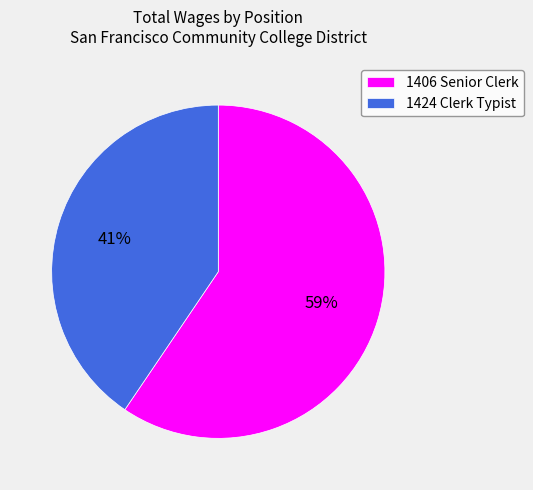

True or false: 1406 Senior Clerk accounts for 66% of the total.

False